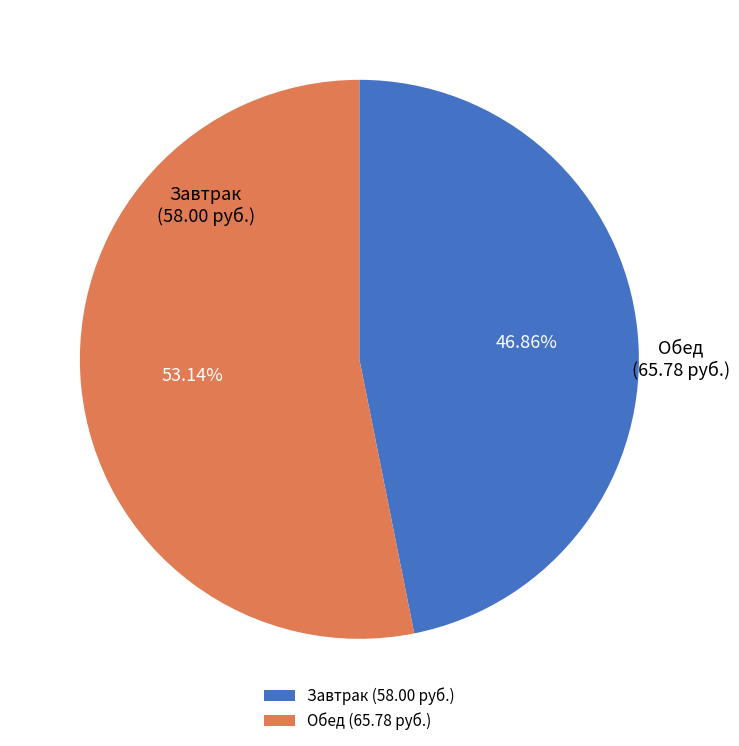

What is the ratio of the value at Обед to the value at Завтрак?

1.1